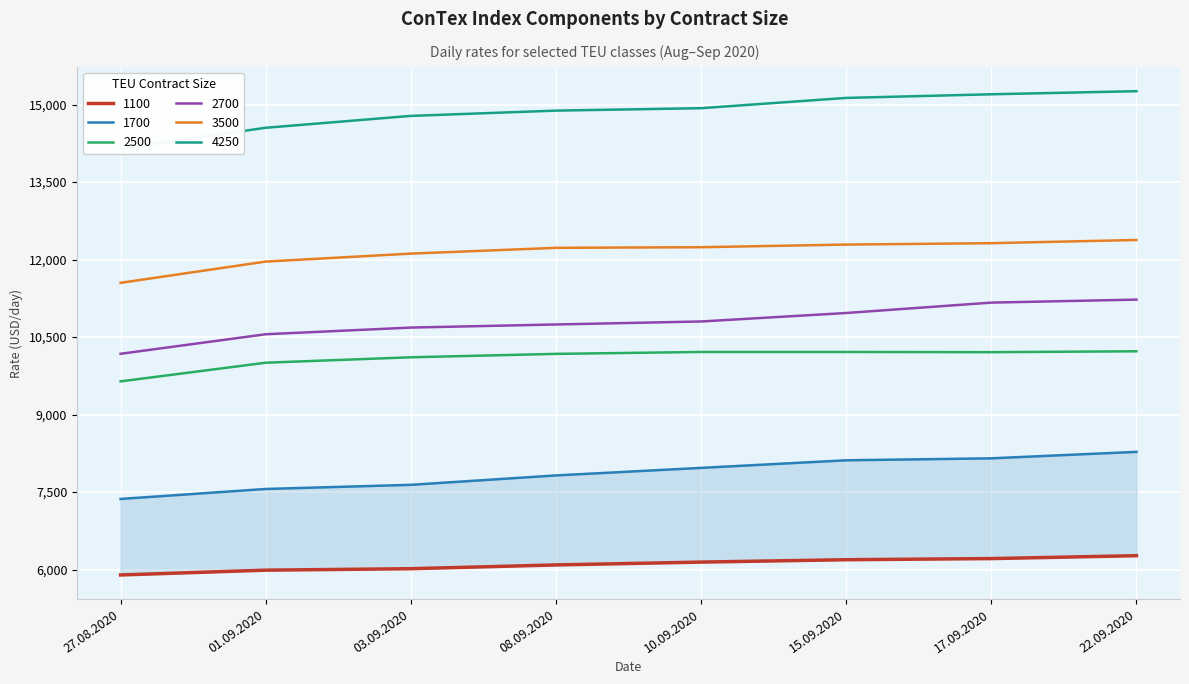

What is the sum of all 2700 values?

86320